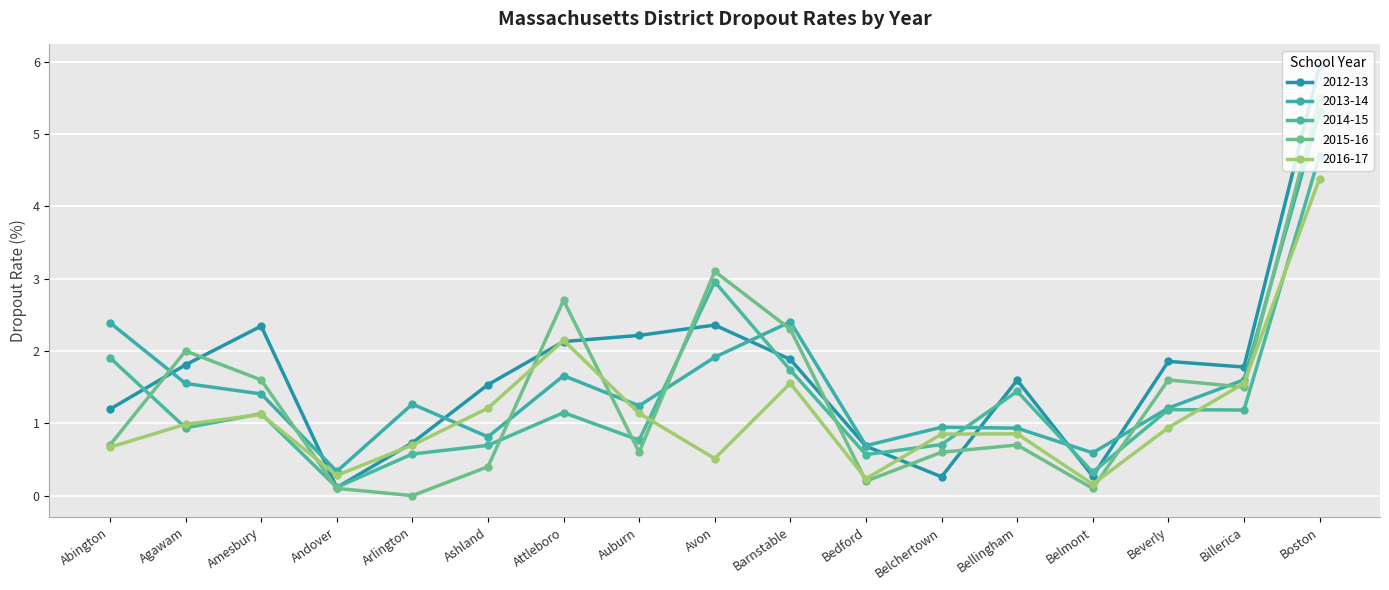

What is the difference between the maximum and minimum values in the 2013-14 series?

5.0